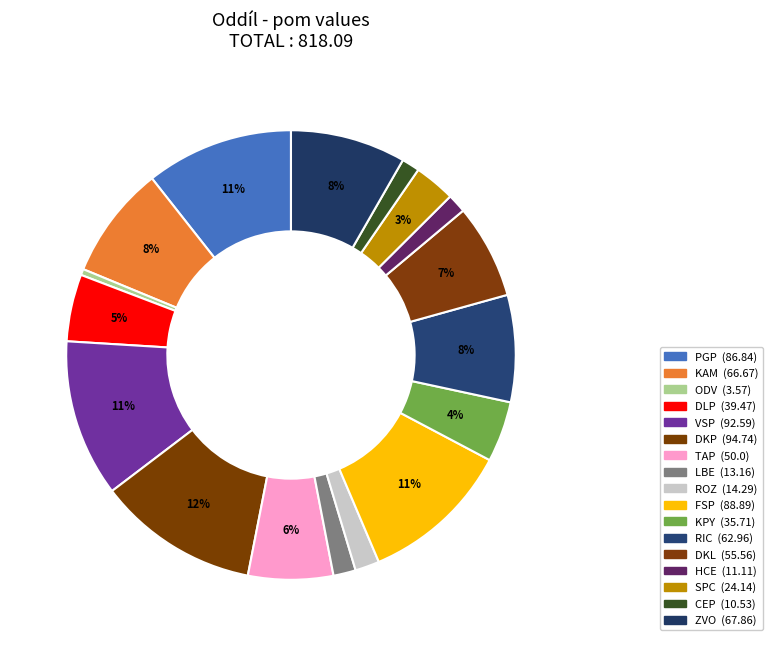

True or false: HCE accounts for 1% of the total.

True